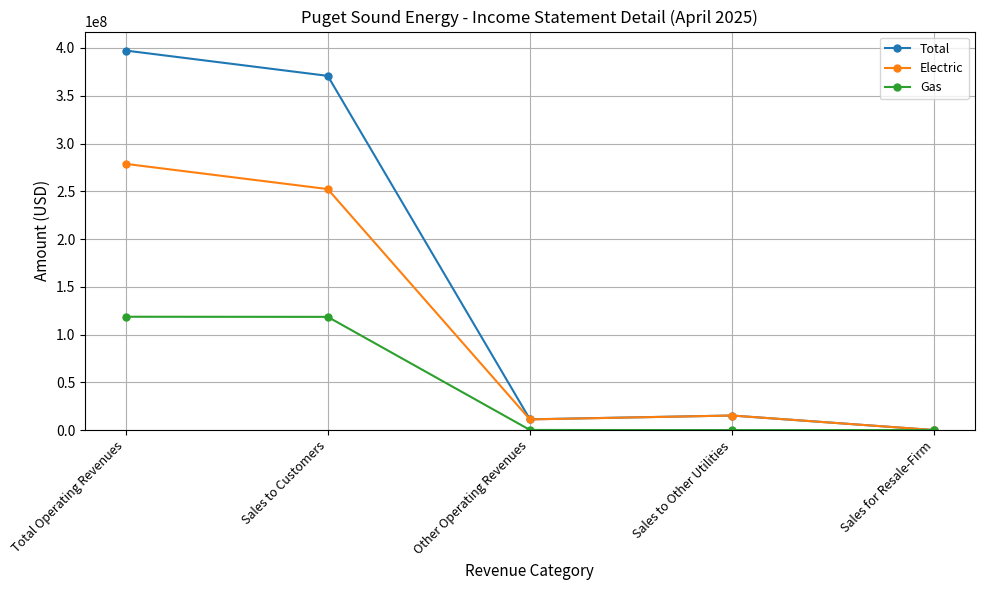

Which series has the widest spread of values?

Total